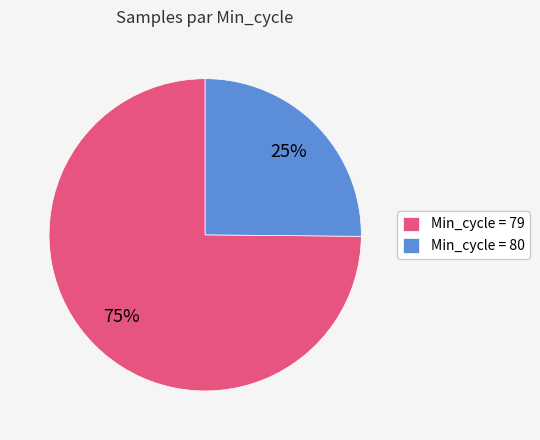

Which slice is the smallest?

Min_cycle = 80